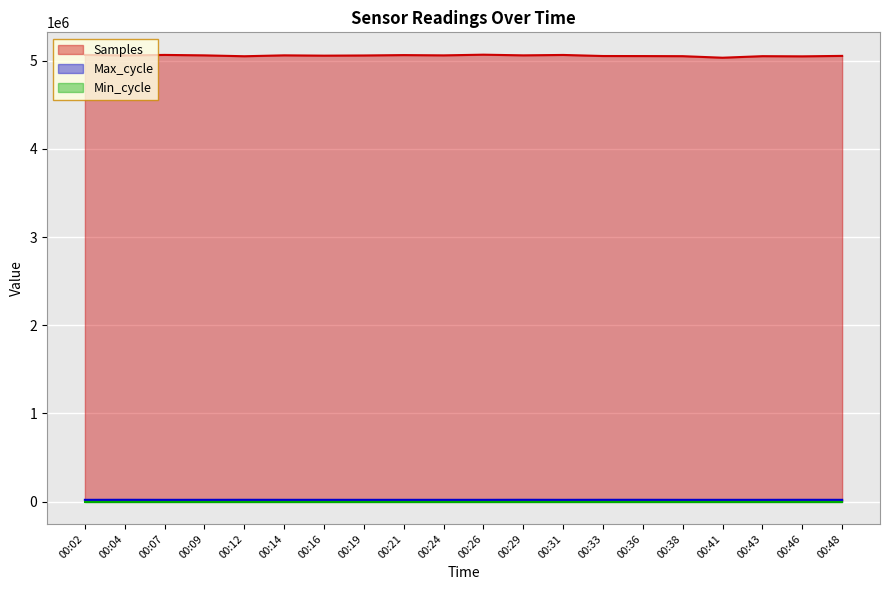

In Max_cycle, how many points are lower than both neighbors (excluding endpoints)?

6